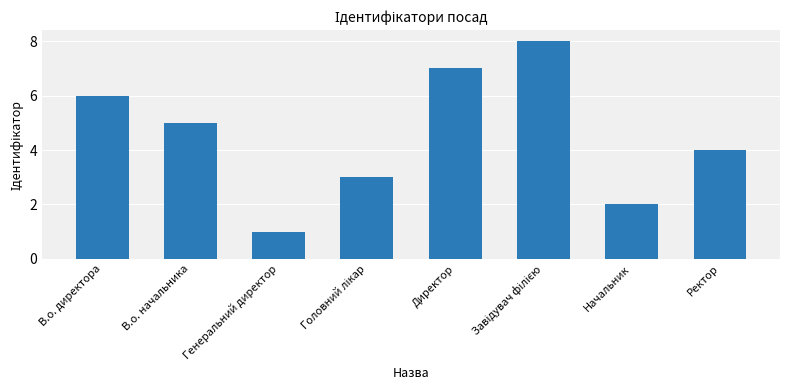

Count the values in the range 3 to 7.

5